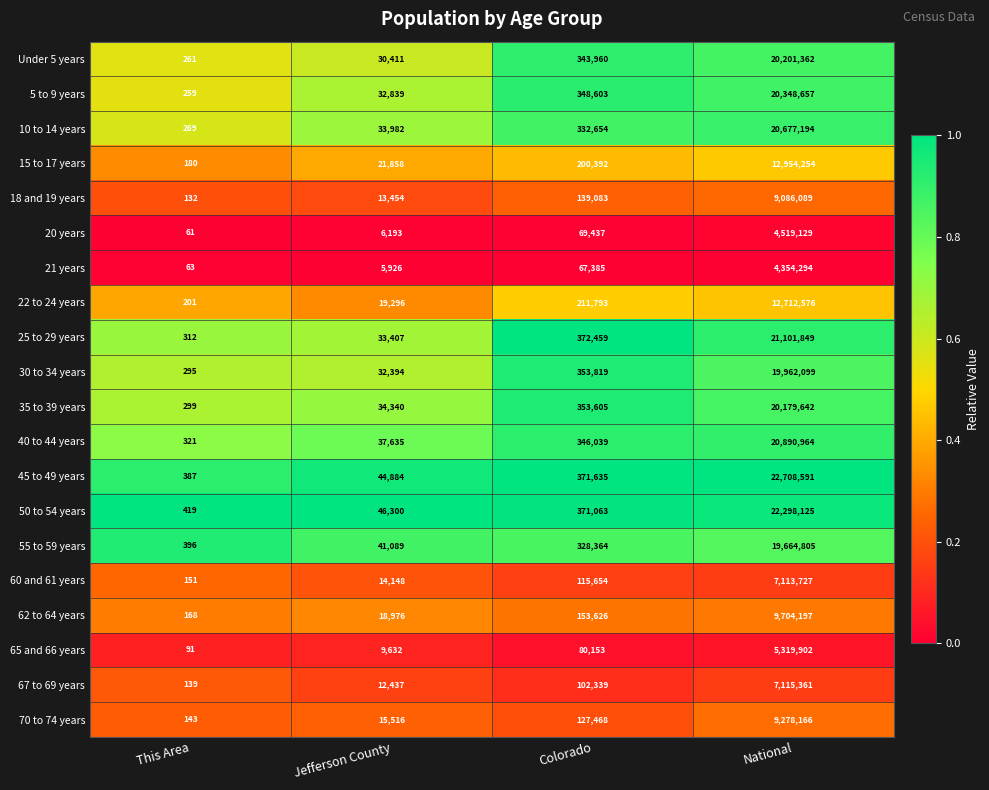

List the series in order of their peak value, highest first.

45 to 49 years, 50 to 54 years, 25 to 29 years, 40 to 44 years, 10 to 14 years, 5 to 9 years, Under 5 years, 35 to 39 years, 30 to 34 years, 55 to 59 years, 15 to 17 years, 22 to 24 years, 62 to 64 years, 70 to 74 years, 18 and 19 years, 67 to 69 years, 60 and 61 years, 65 and 66 years, 20 years, 21 years